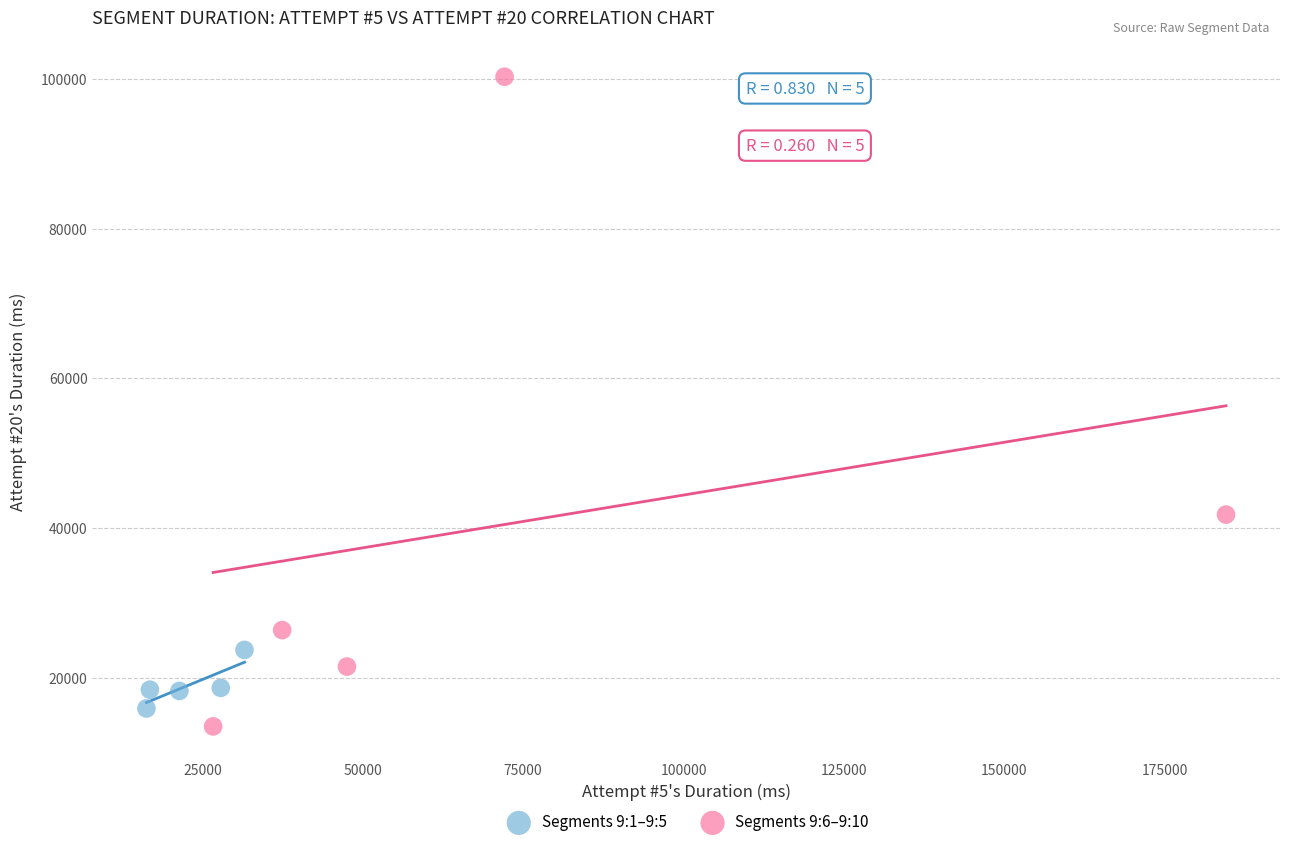

Which series reaches the maximum Y coordinate?

Segments 9:6–9:10